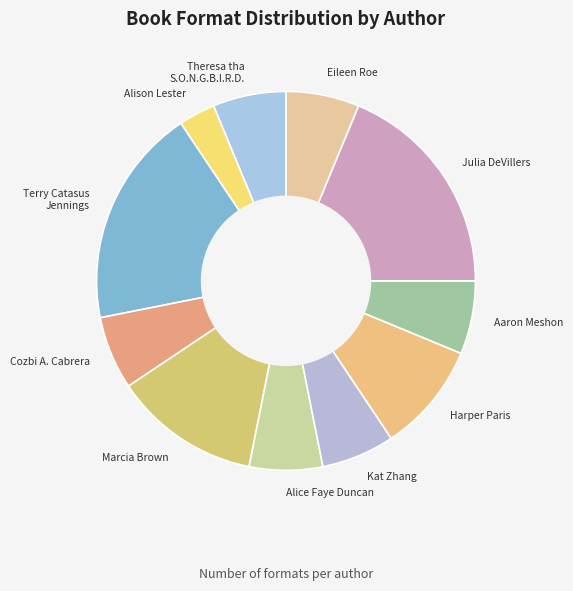

Count the number of slices in the pie.

11